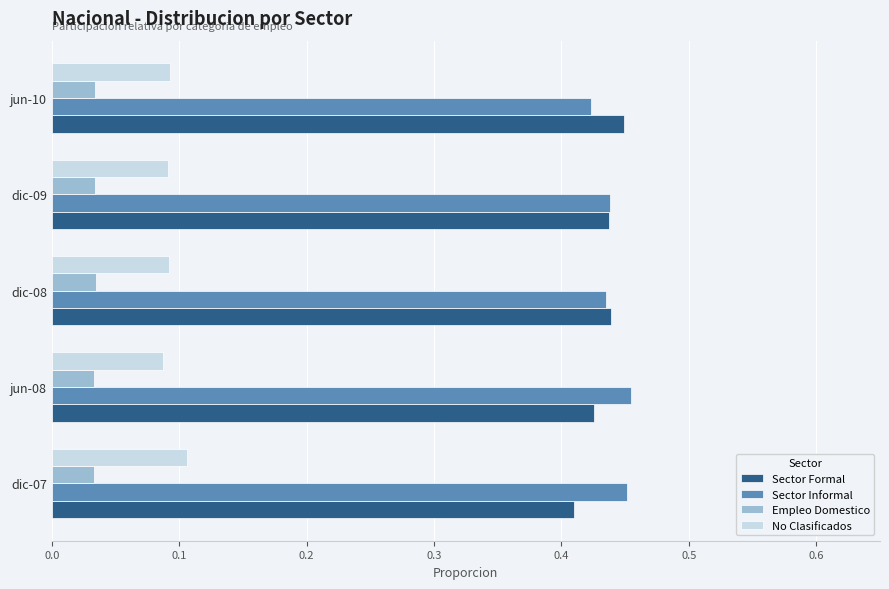

The value of Sector Informal at dic-07 is 0.2. True or false?

False